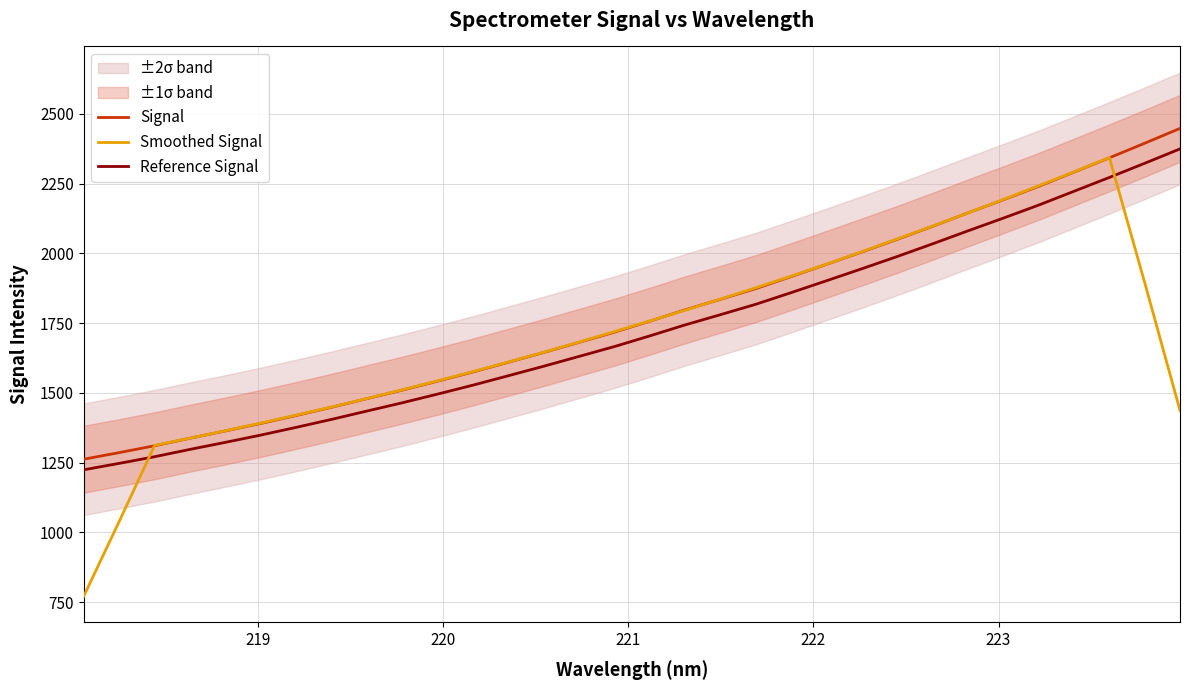

True or false: Reference Signal and Signal cross at least once.

False